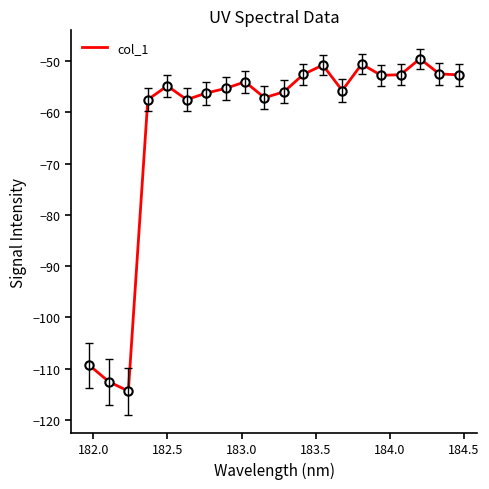

What is the greatest value displayed?

-49.5